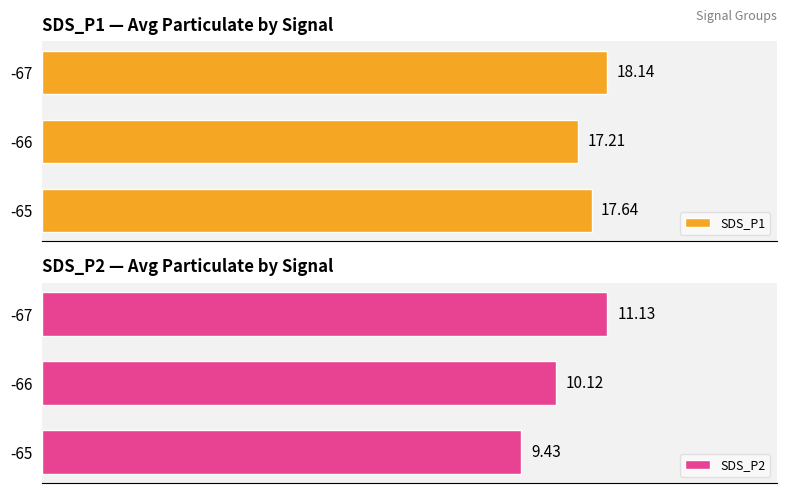

What is the value of the SDS_P2 bar at the 1st from the left?

9.4